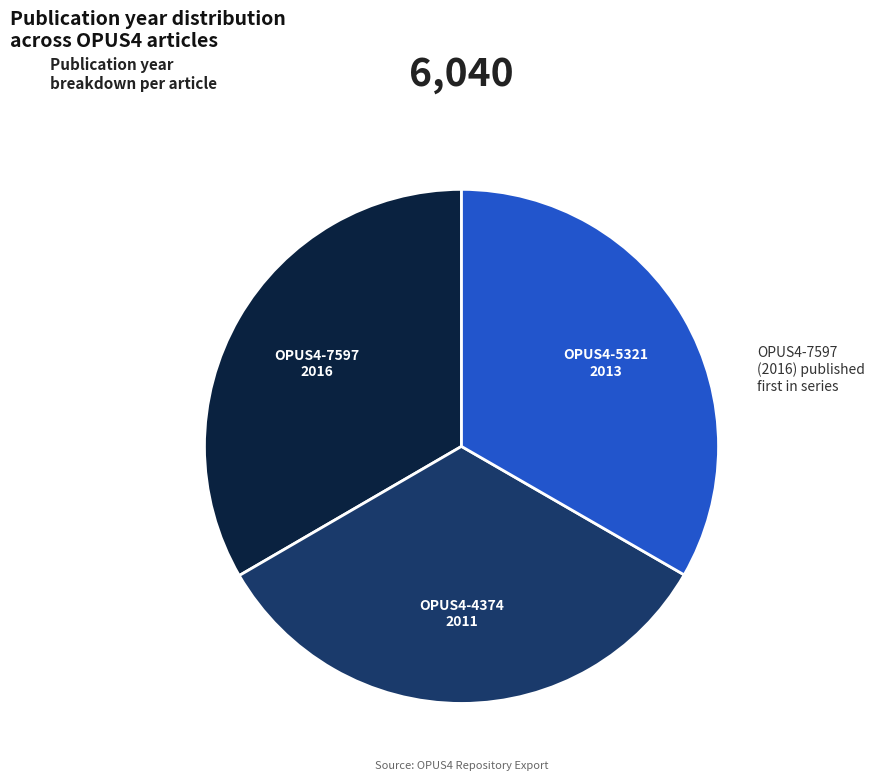

Is there any slice that represents more than half of the pie?

No